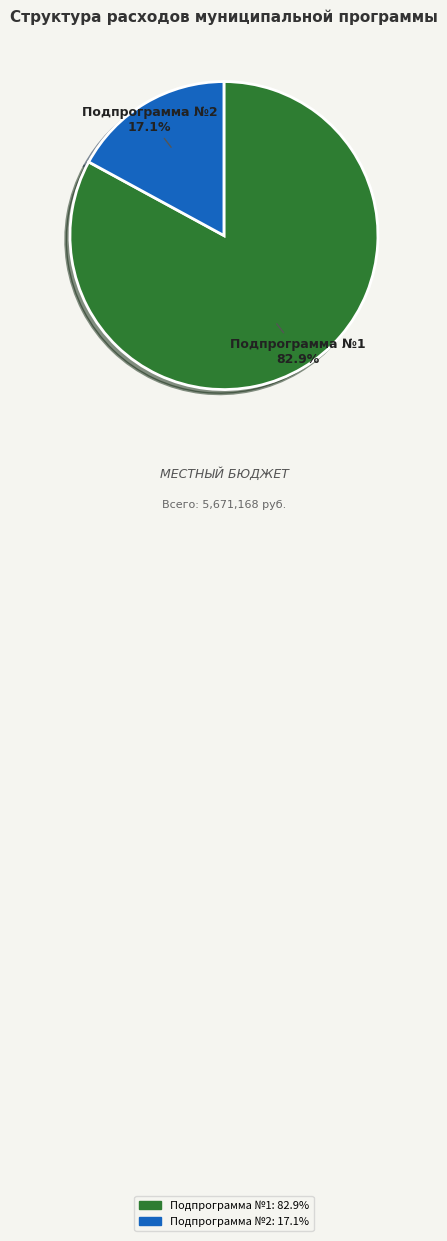

Combined, what portion of the pie is Подпрограмма №1 and Подпрограмма №2?

100.0%